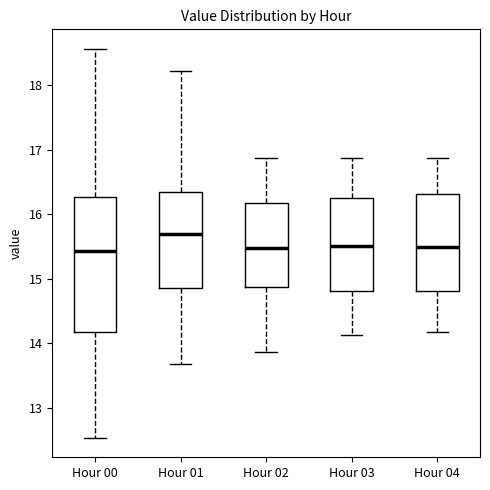

Reading left to right, transcribe this box plot: for each box, give where its median line is, the range the box spans, and where its two whiskers end, as read against the y-axis. The values are not printed on the chart, so give them approximately, as read against the axis.

Hour 00: median 15.4, box 14.2 to 16.3, whiskers 12.5 to 18.6
Hour 01: median 15.7, box 14.9 to 16.4, whiskers 13.7 to 18.2
Hour 02: median 15.5, box 14.9 to 16.2, whiskers 13.9 to 16.9
Hour 03: median 15.5, box 14.8 to 16.2, whiskers 14.1 to 16.9
Hour 04: median 15.5, box 14.8 to 16.3, whiskers 14.2 to 16.9